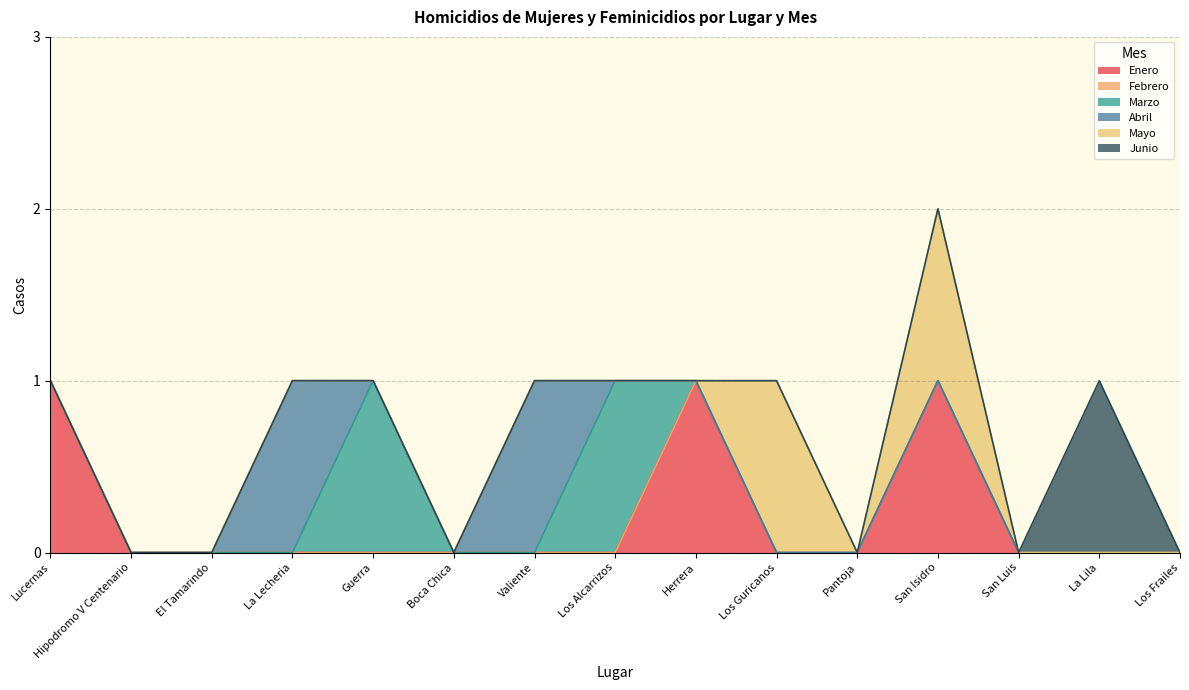

How many series are shown in this chart?

6